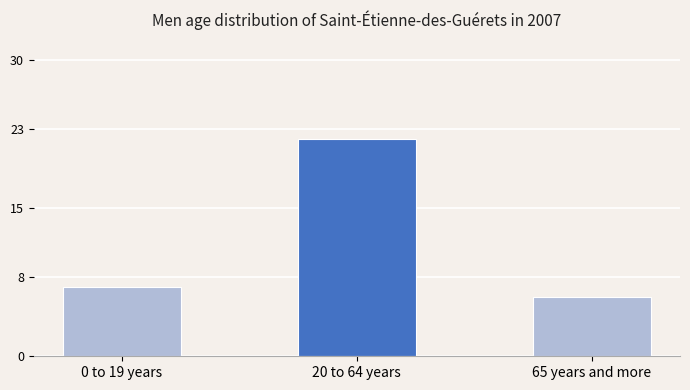

Which has a higher value, 65 years and more or 0 to 19 years?

0 to 19 years